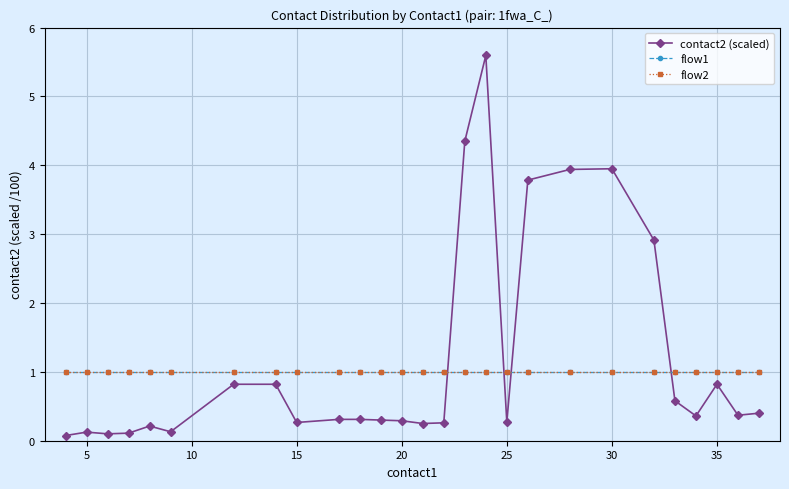

Is this an area chart (filled region under the line)?

No